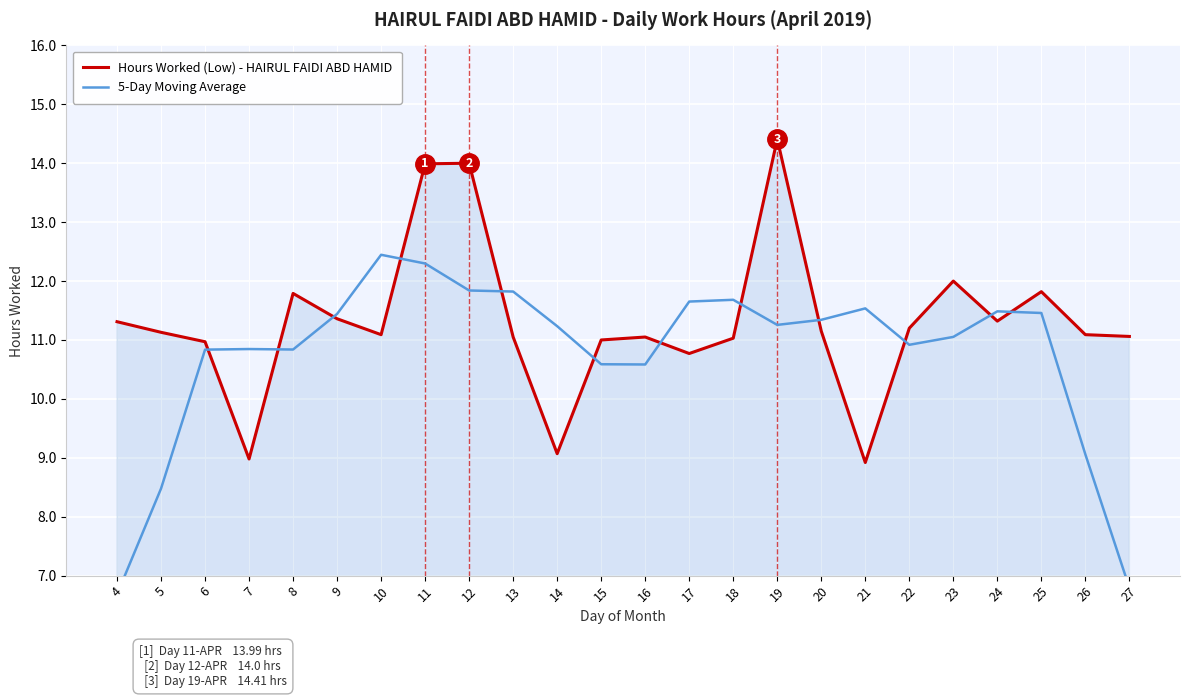

What is the value of the Hours Worked (Low) - HAIRUL FAIDI ABD HAMID point at the 6th from the left?

11.4